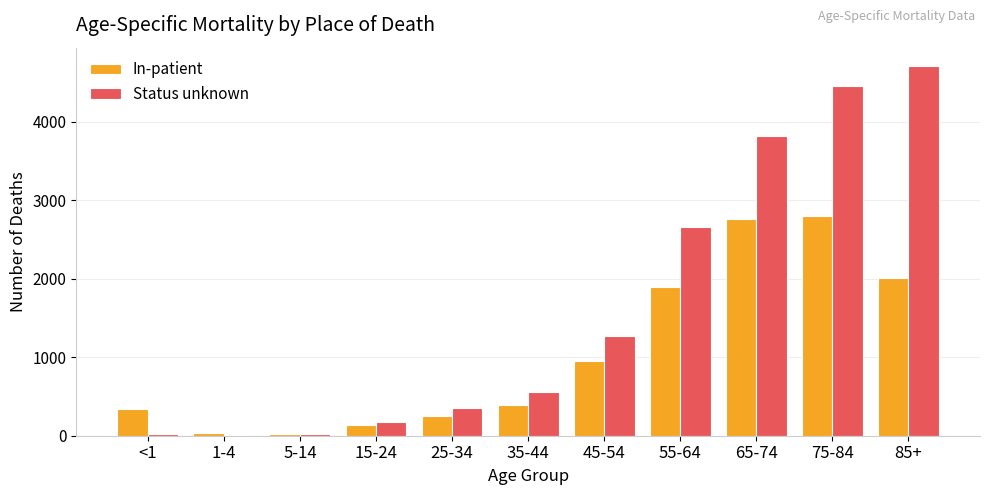

List the series in order of their overall mean, highest first.

Status unknown, In-patient